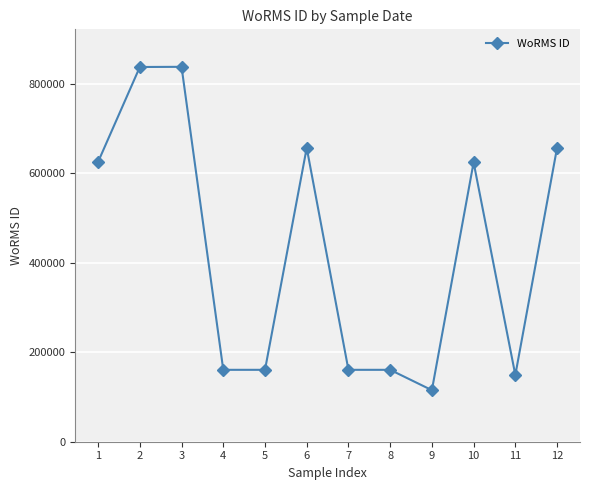

What is the minimum value shown in the chart?

115090